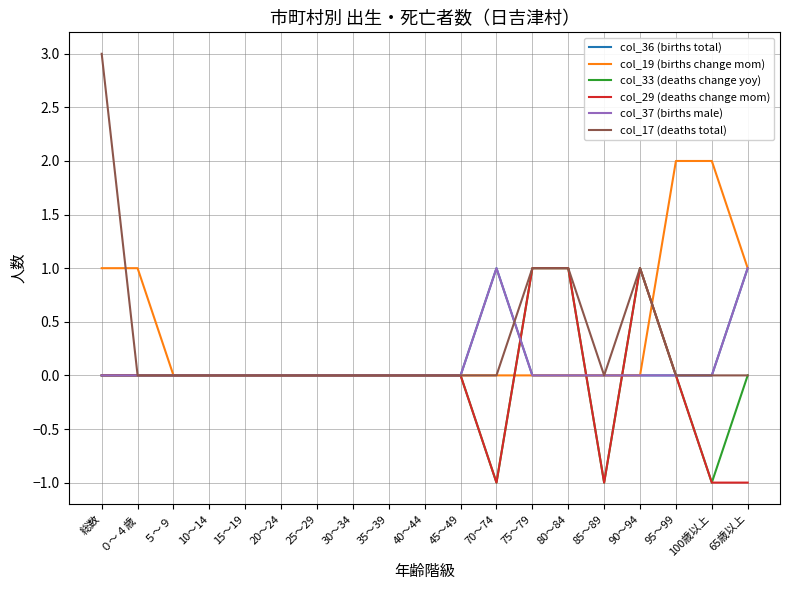

What is the smallest value displayed?

-1